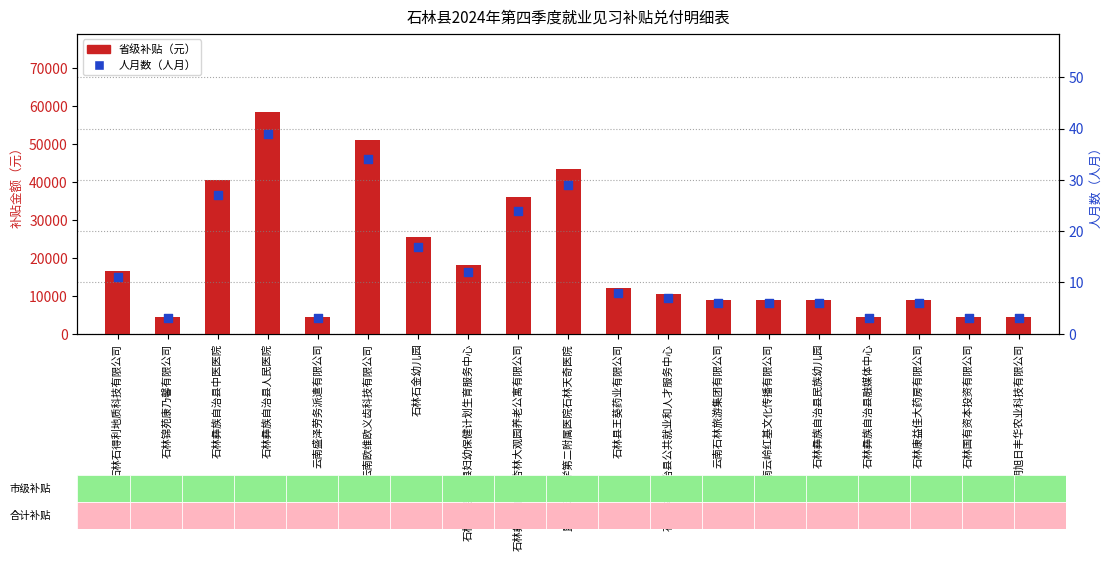

Which series reaches the maximum Y coordinate?

省级补贴（元）